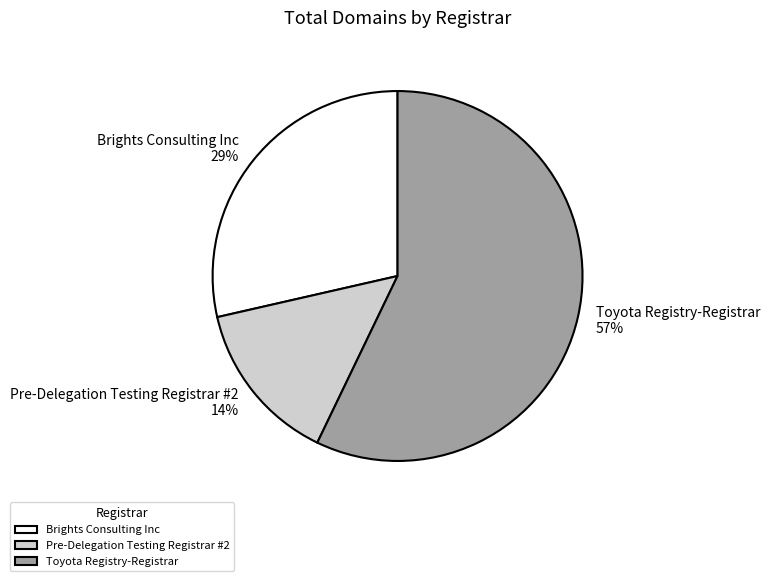

To the nearest percent, what is the difference between the largest and smallest slice percentages?

43%